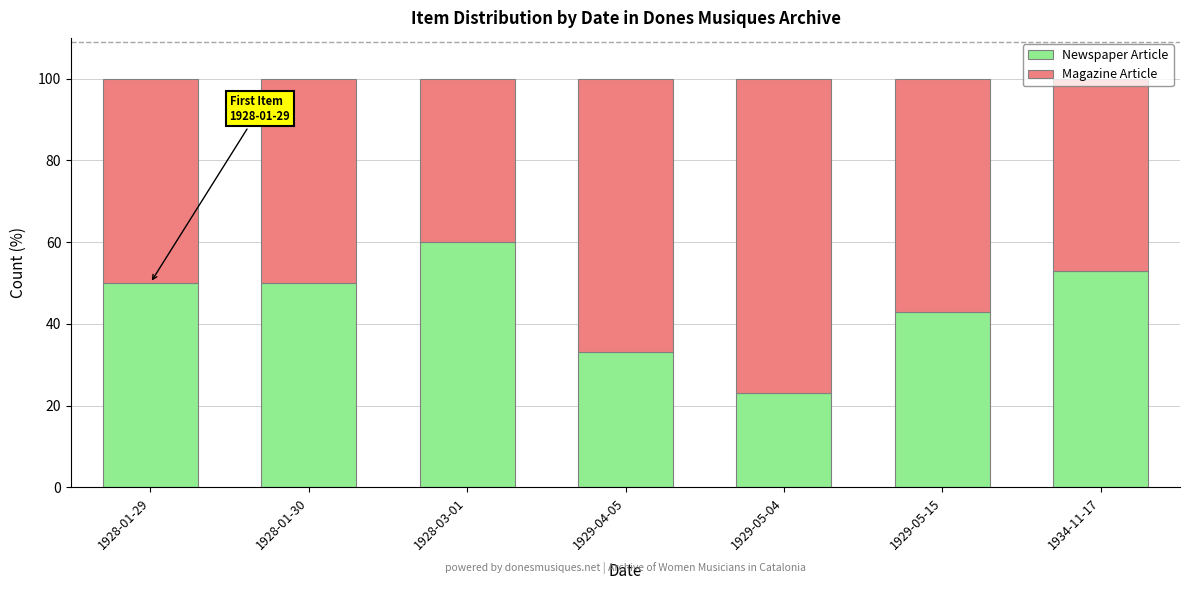

What is the difference between the maximum and minimum values in the Newspaper Article series?

37